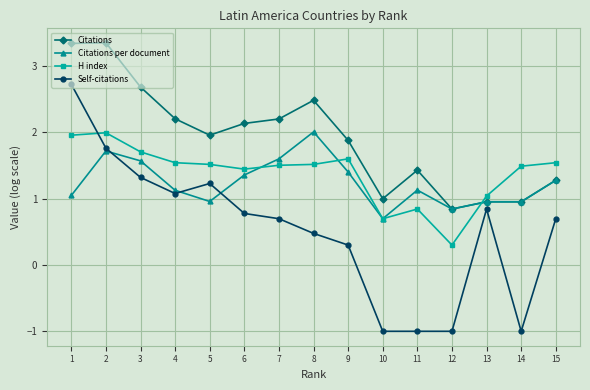

What is the smallest value displayed?

-1.0